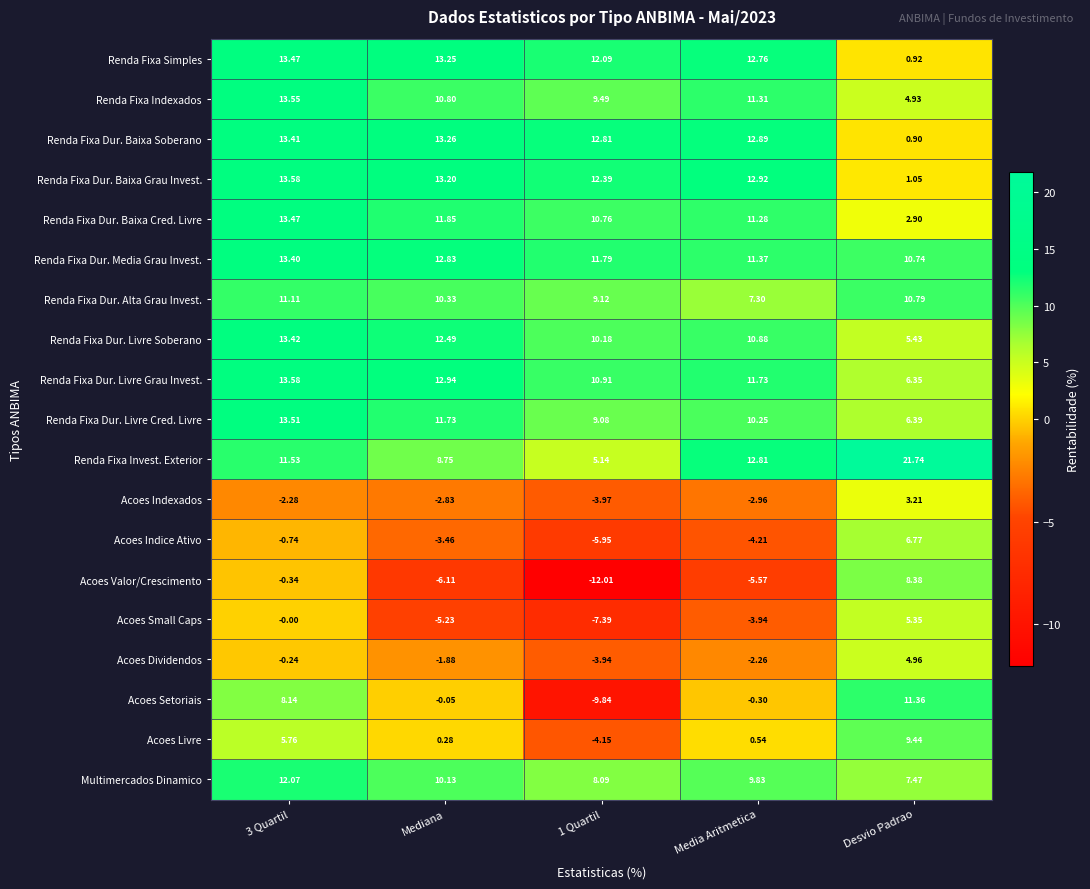

Which series has the largest range (max minus min)?

Acoes Setoriais